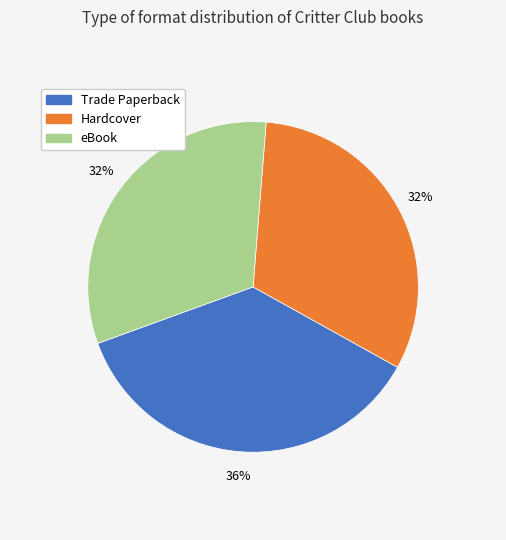

Is Hardcover the majority of the pie?

No